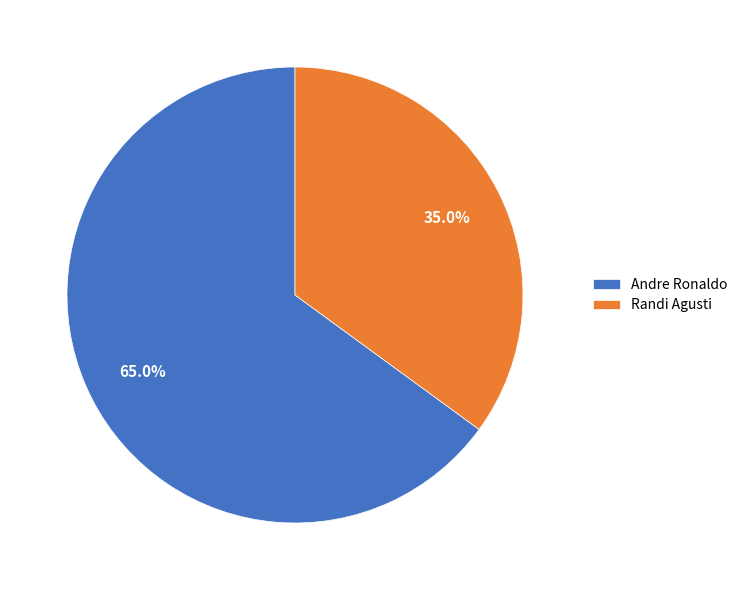

Does Randi Agusti account for over 50% of the chart?

No